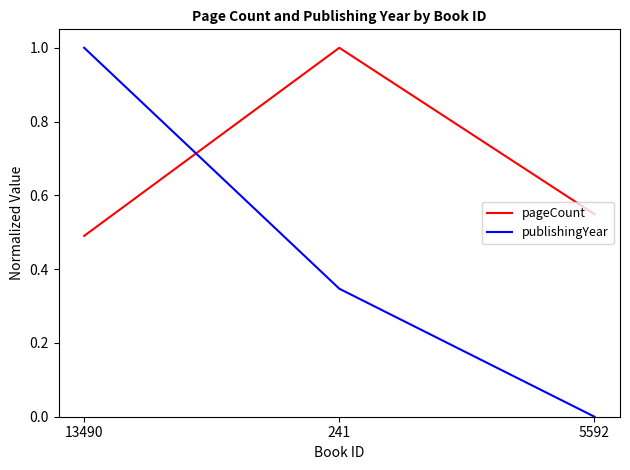

Rank the categories by publishingYear value from highest to lowest.

13490, 241, 5592